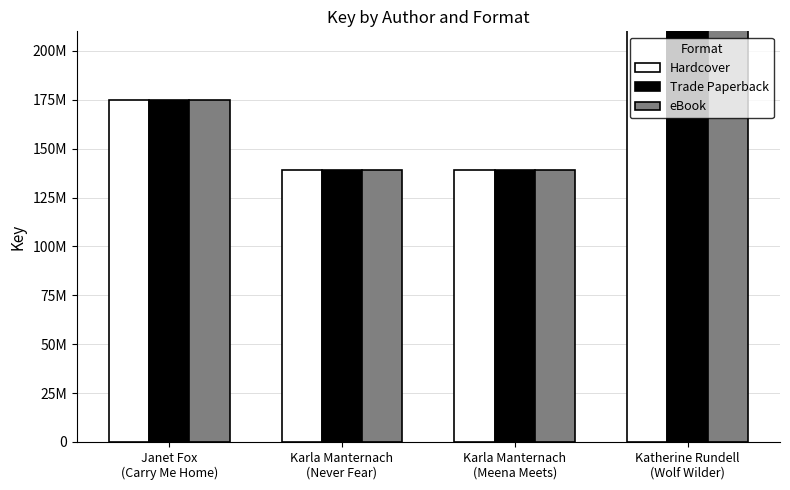

Between Karla Manternach
(Never Fear) and Katherine Rundell
(Wolf Wilder), which is larger?

Katherine Rundell
(Wolf Wilder)